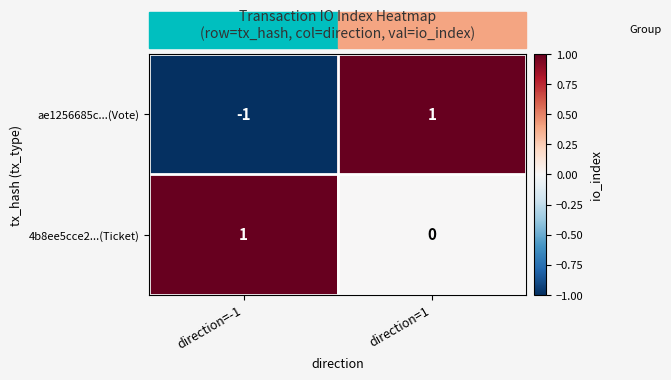

How many values in ae1256685c...(Vote) are below zero?

1